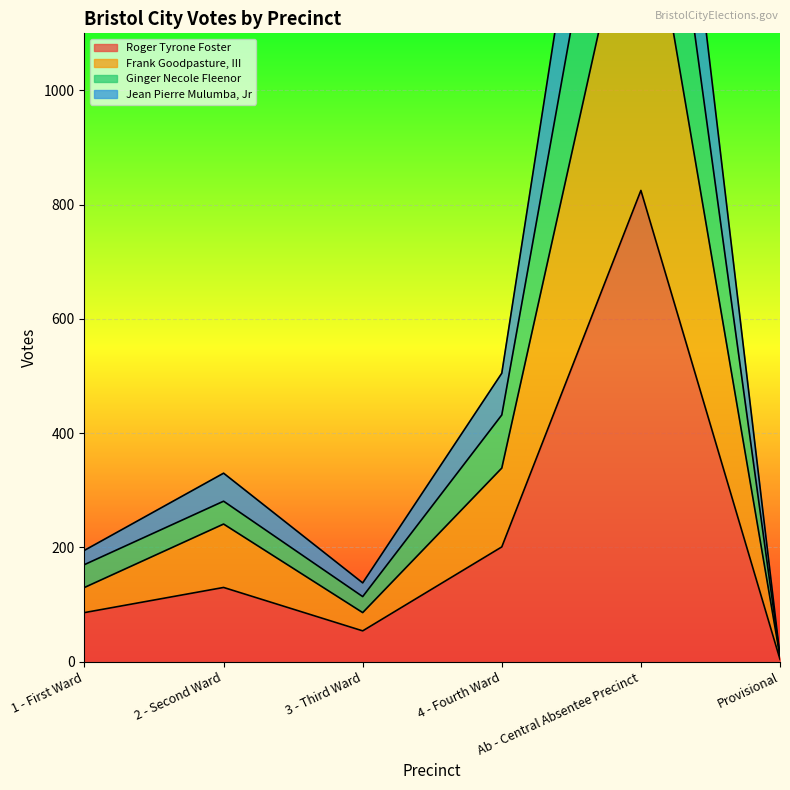

True or false: Frank Goodpasture, III and Roger Tyrone Foster cross at least once.

False